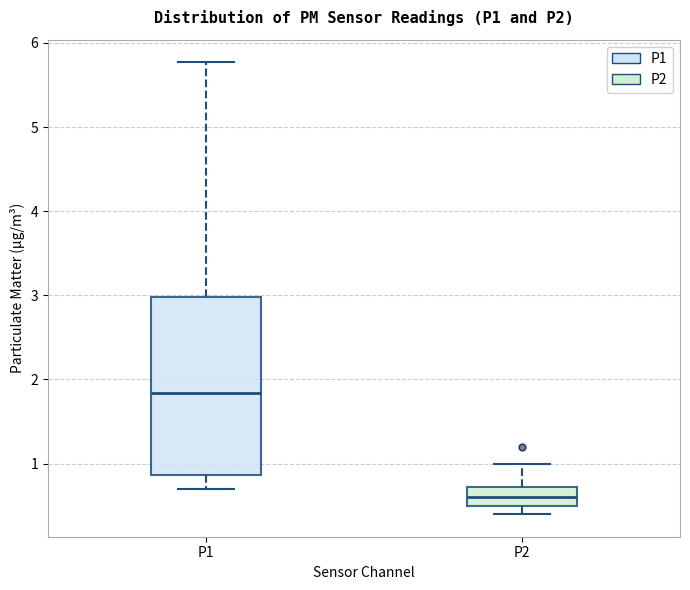

Reading left to right, read every box against the y-axis: the position of its median line, the range the box covers, and the ends of its whiskers. The values are not printed on the chart, so give them approximately, as read against the axis.

P1: median 1.8, box 0.9 to 3.0, whiskers 0.7 to 5.8
P2: median 0.6, box 0.5 to 0.7, whiskers 0.4 to 1.0